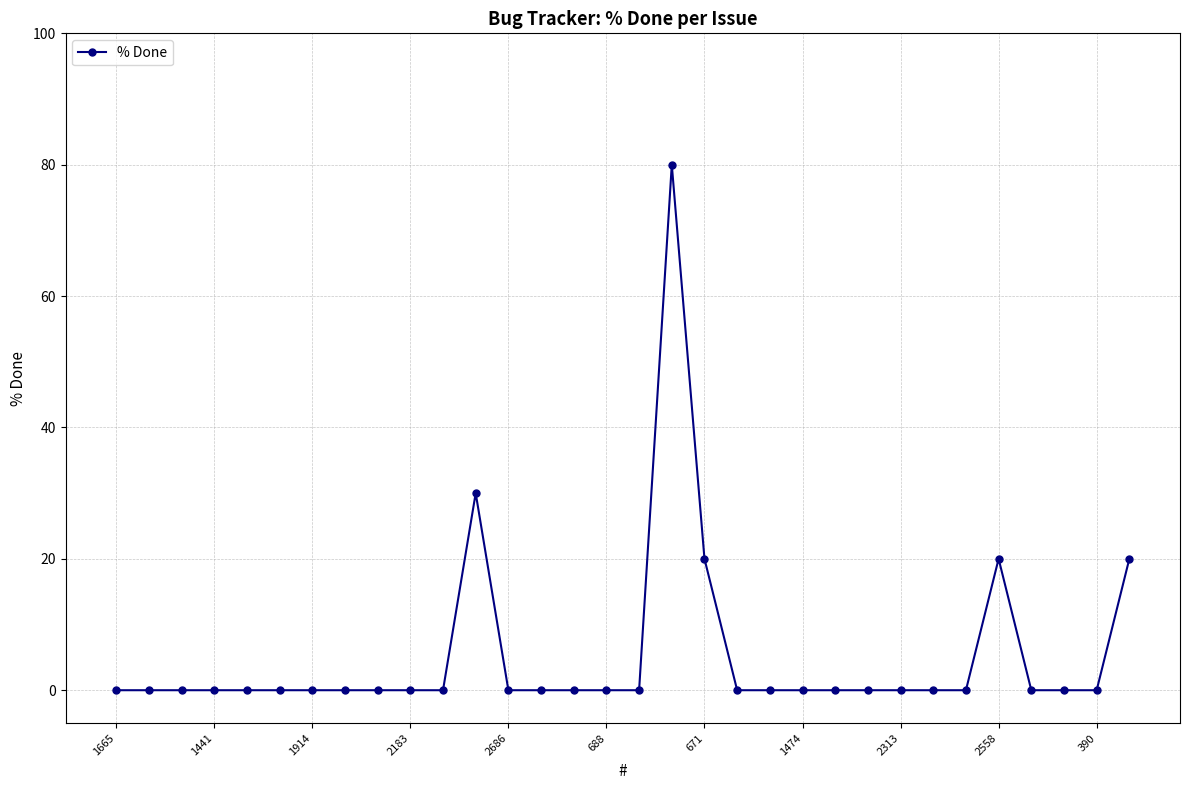

What is the sum of all values?

170